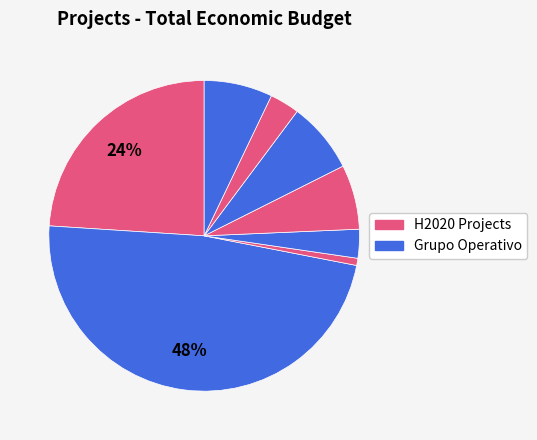

Count the number of slices in the pie.

8